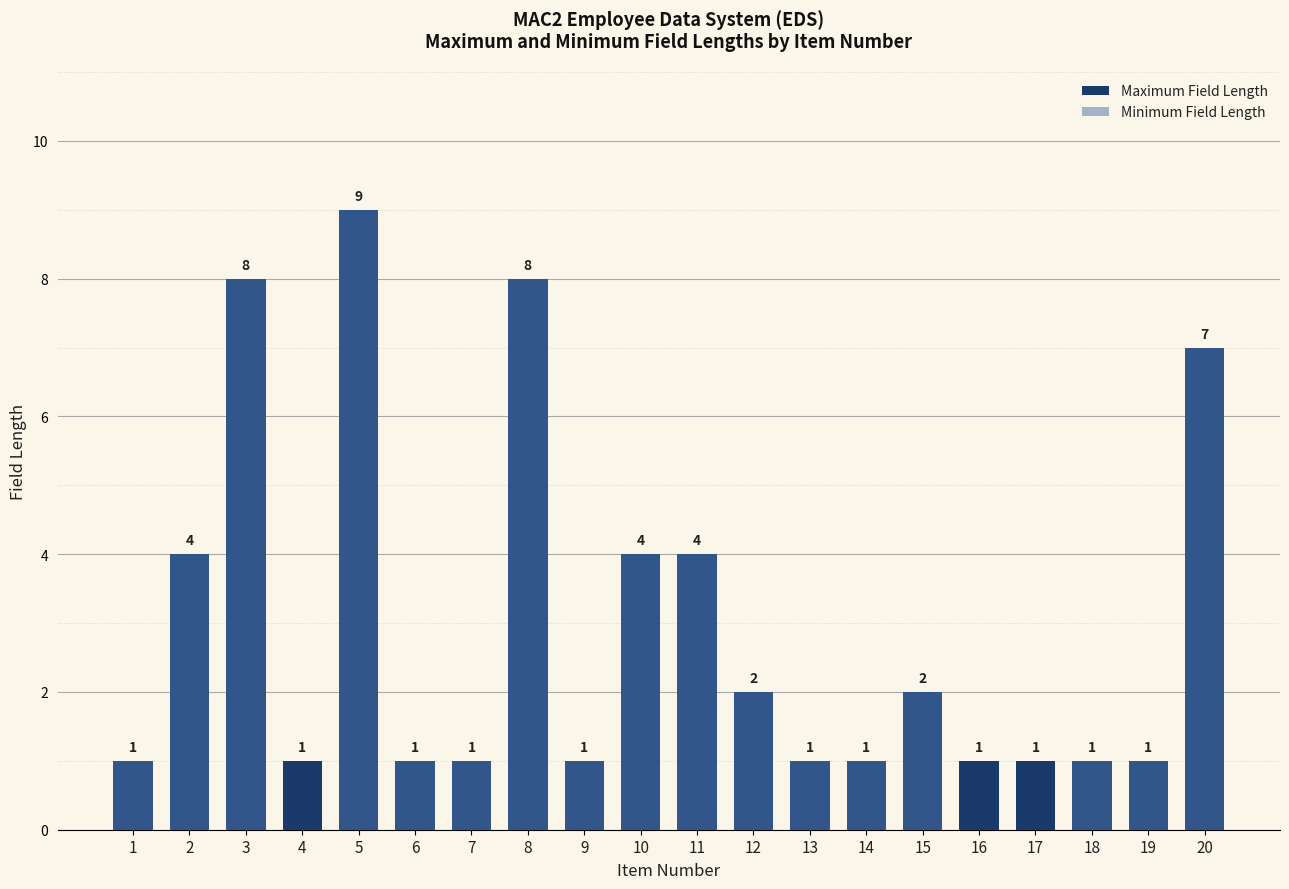

Where is Minimum Field Length nearest to the value 4?

2